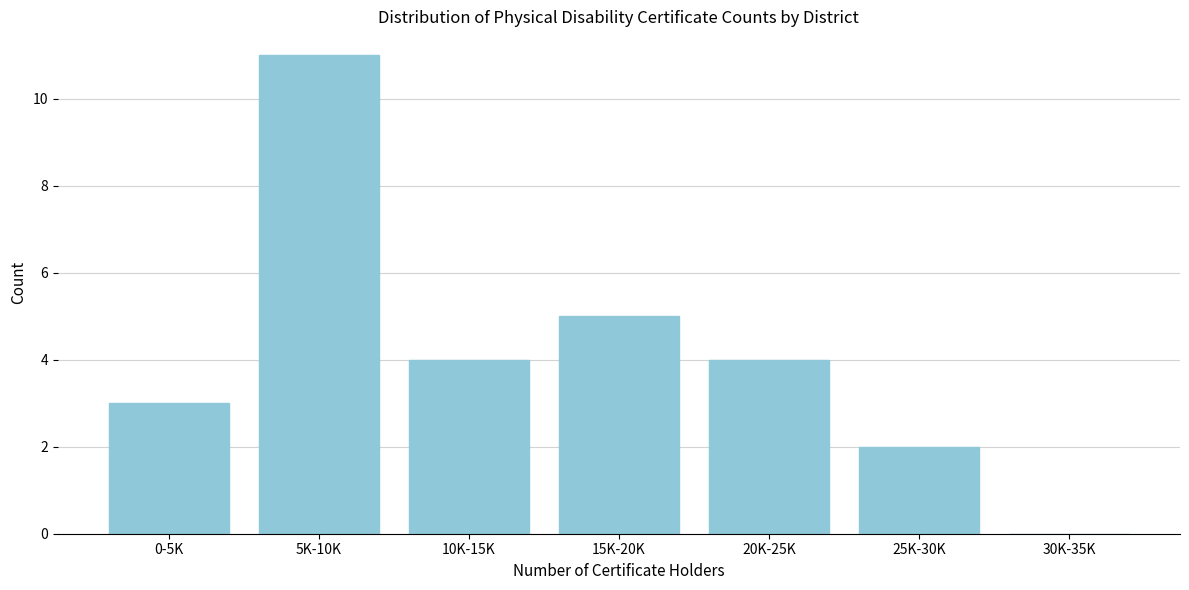

Reading left to right, extract all data points from this chart.

0-5K=3	5K-10K=11	10K-15K=4	15K-20K=5	20K-25K=4	25K-30K=2	30K-35K=0